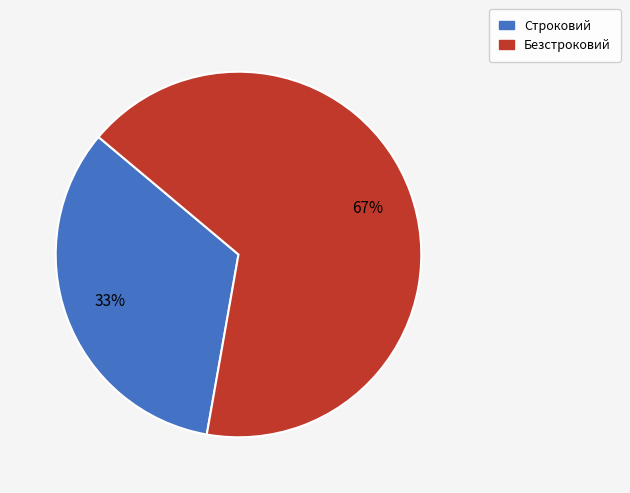

Is the sum of Строковий and Безстроковий greater than half?

Yes